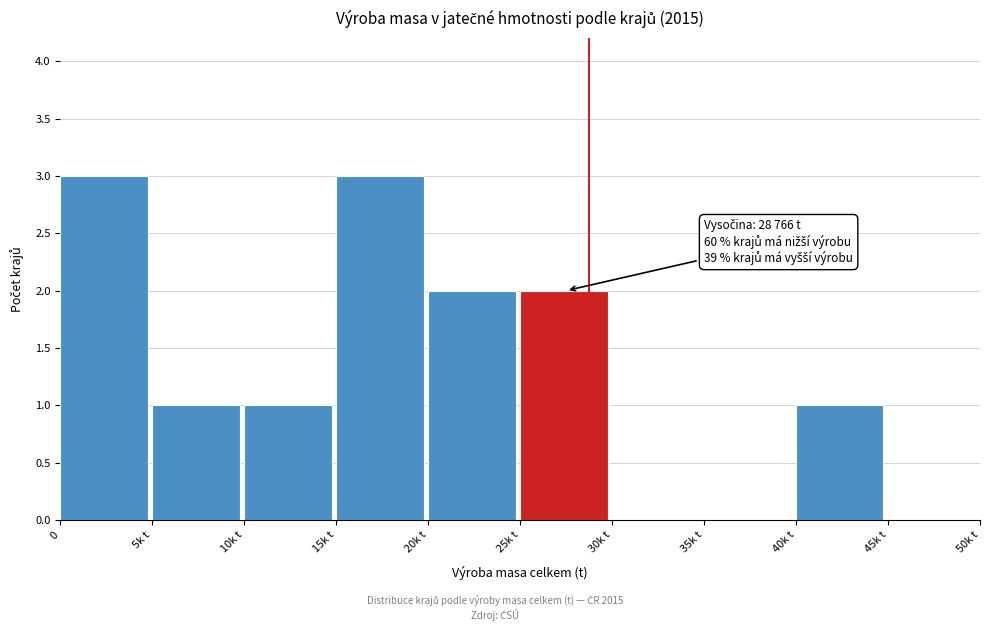

Reading left to right, list all the values displayed in this chart.

0=3	5k t=1	10k t=1	15k t=3	20k t=2	25k t=2	30k t=0	35k t=0	40k t=1	45k t=0